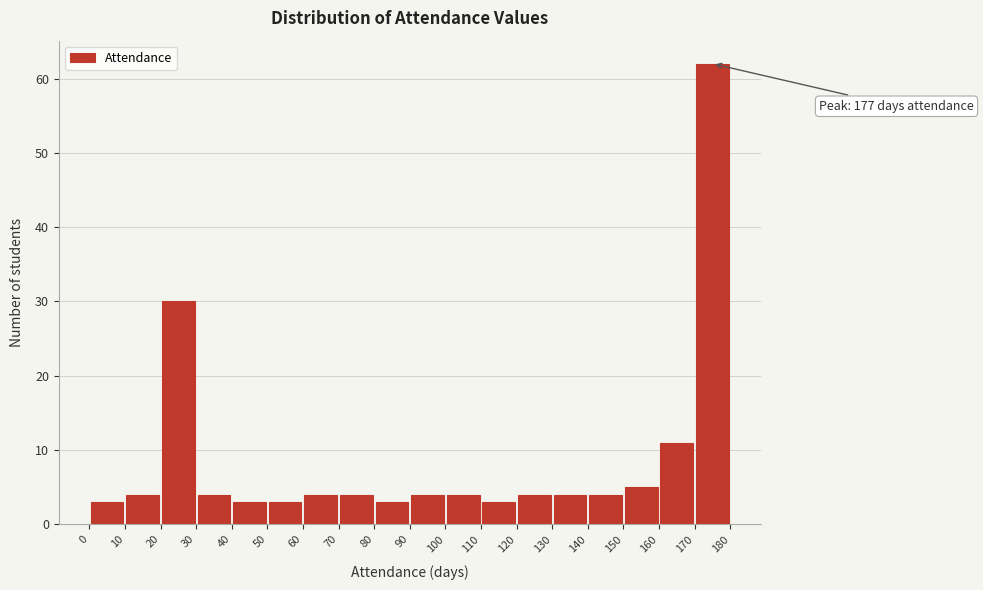

Which range on the x-axis has the tallest bar?

170 to 180